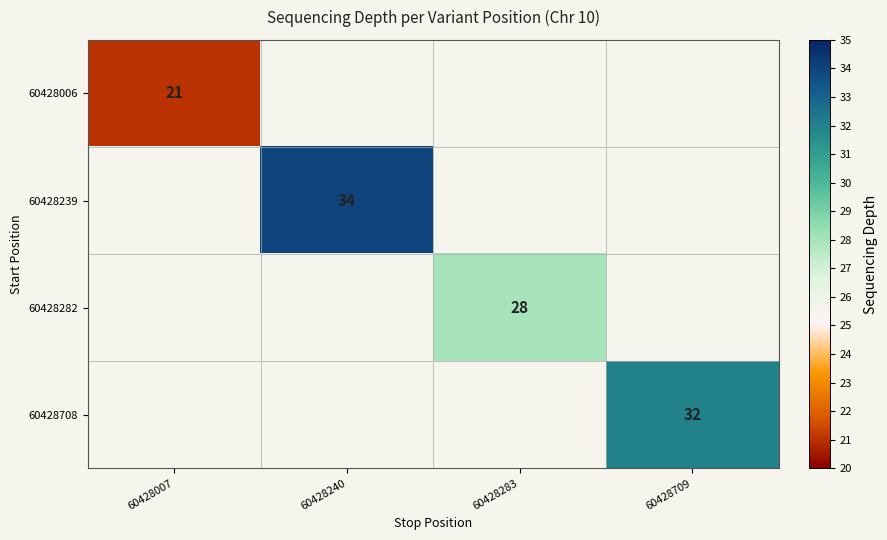

Which category has the lowest value across all series?

60428007